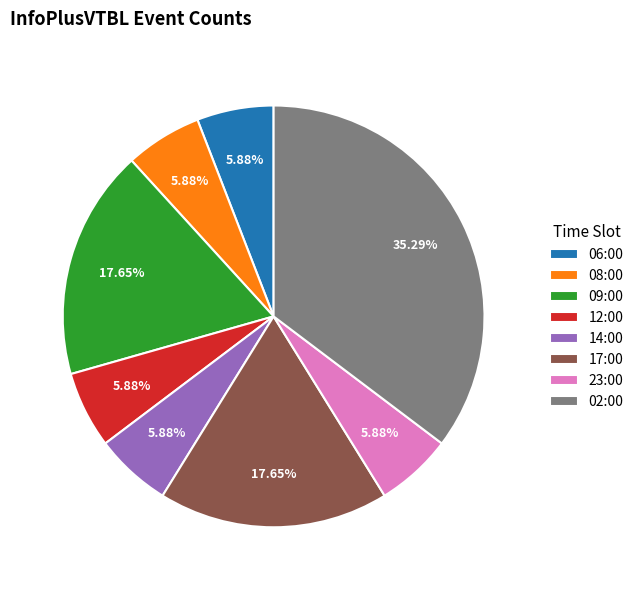

Is 14:00 the majority of the pie?

No